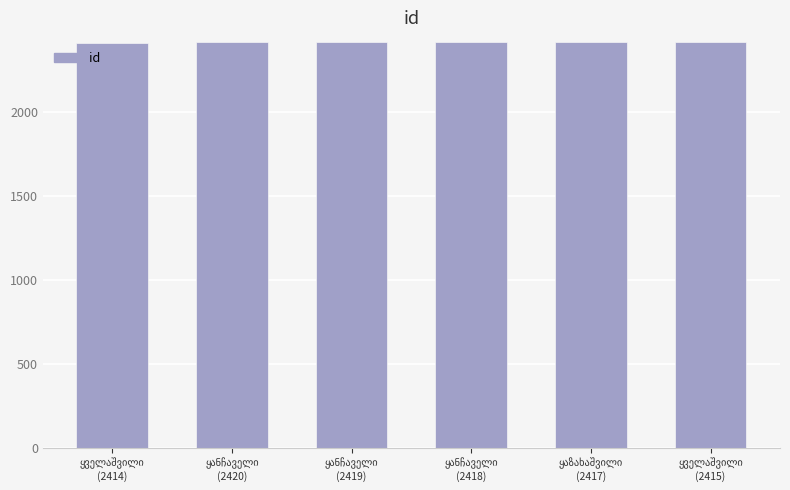

What is the greatest value displayed?

2420